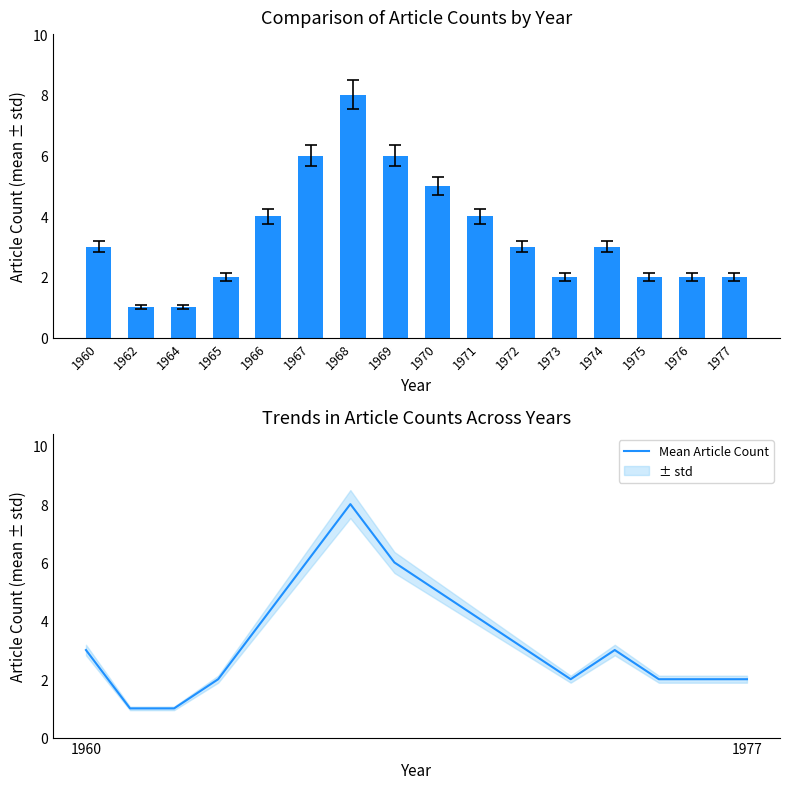

Reading left to right, list all the values displayed in this chart.

Article Count: 1960=3	1962=1	1964=1	1965=2	1966=4	1967=6	1968=8	1969=6	1970=5	1971=4	1972=3	1973=2	1974=3	1975=2	1976=2	1977=2
Mean Article Count: 1960=3	1962=1	1964=1	1965=2	1966=4	1967=6	1968=8	1969=6	1970=5	1971=4	1972=3	1973=2	1974=3	1975=2	1976=2	1977=2